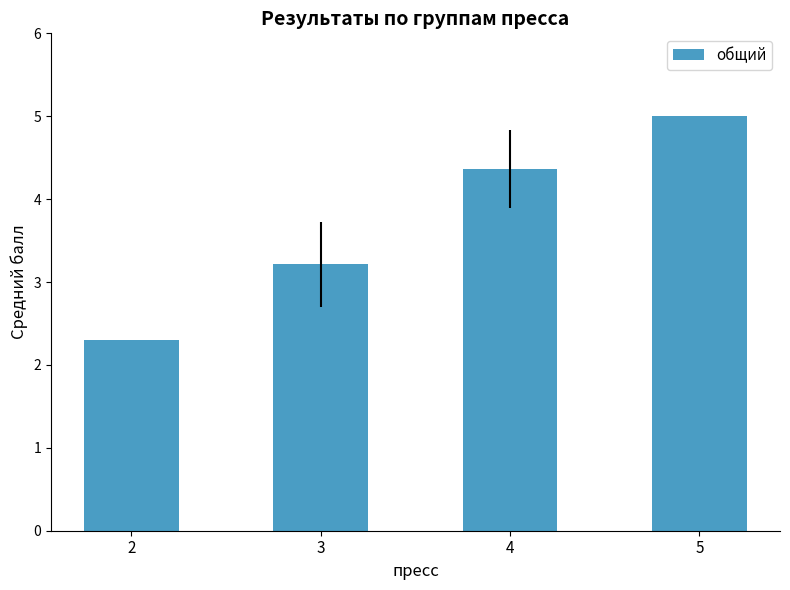

What is the difference between the values at 2 and 4?

2.1